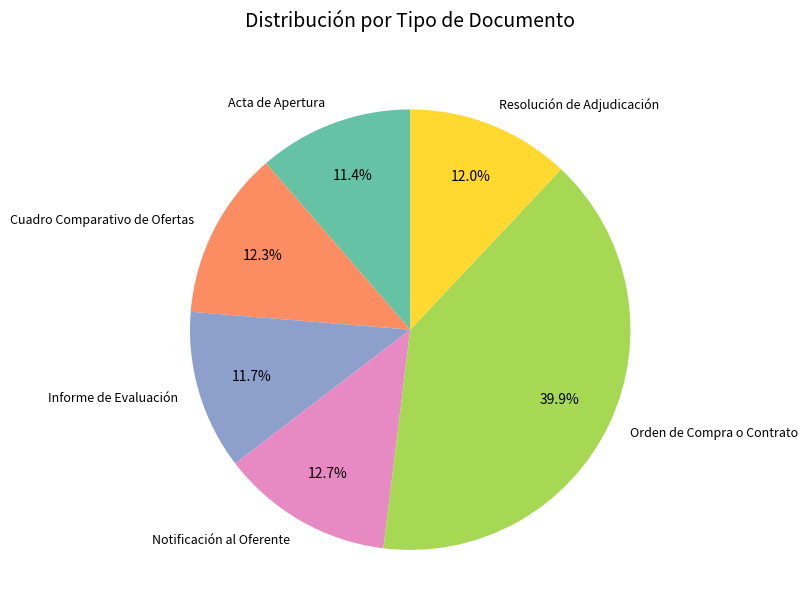

What is the ratio of the value at Resolución de Adjudicación to the value at Orden de Compra o Contrato?

0.3